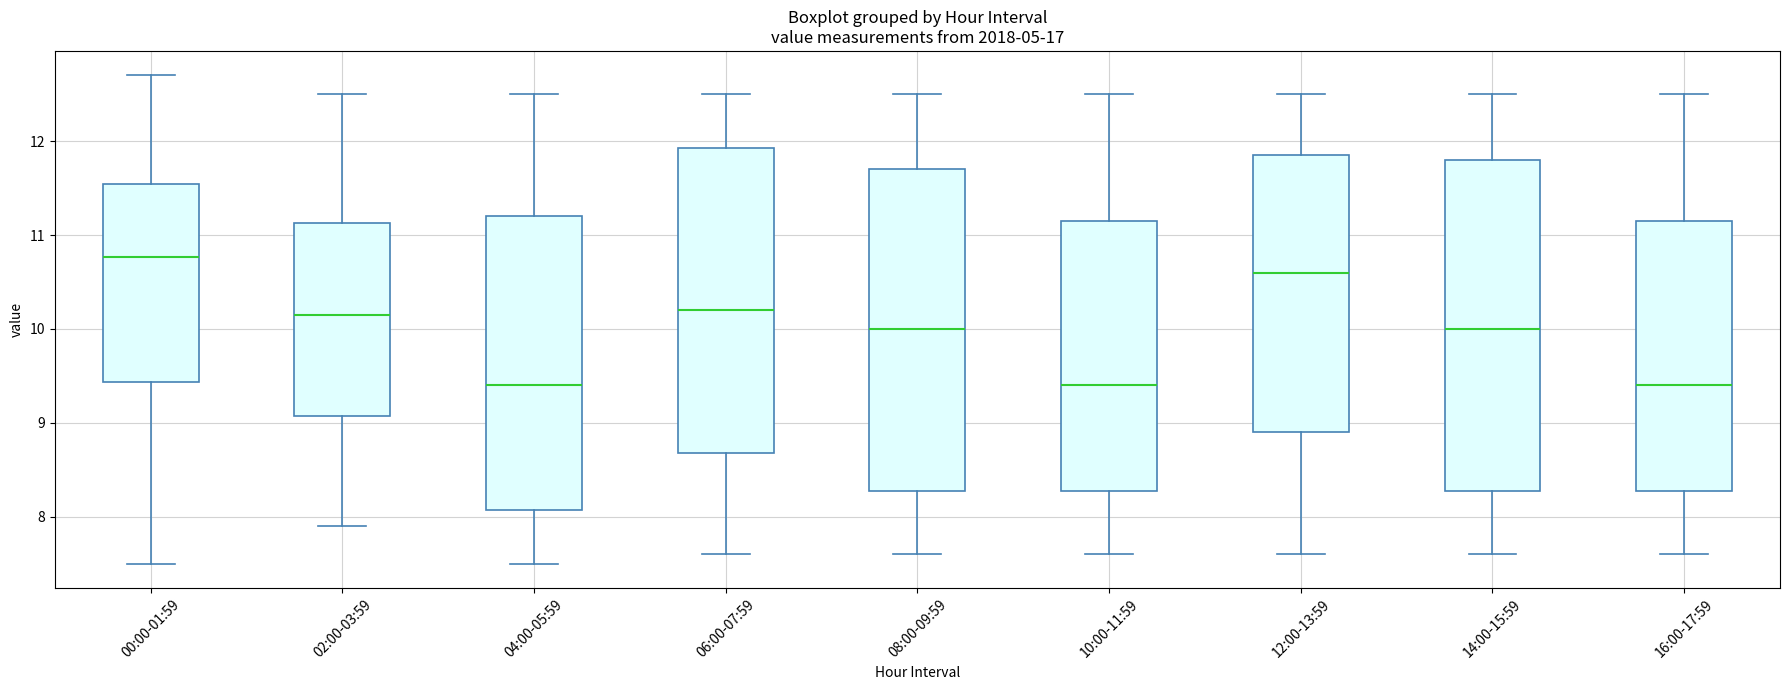

Reading left to right, read every box against the y-axis: the position of its median line, the range the box covers, and the ends of its whiskers. The values are not printed on the chart, so give them approximately, as read against the axis.

00:00-01:59: median 10.8, box 9.4 to 11.5, whiskers 7.5 to 12.7
02:00-03:59: median 10.2, box 9.1 to 11.1, whiskers 7.9 to 12.5
04:00-05:59: median 9.4, box 8.1 to 11.2, whiskers 7.5 to 12.5
06:00-07:59: median 10.2, box 8.7 to 11.9, whiskers 7.6 to 12.5
08:00-09:59: median 10.0, box 8.3 to 11.7, whiskers 7.6 to 12.5
10:00-11:59: median 9.4, box 8.3 to 11.2, whiskers 7.6 to 12.5
12:00-13:59: median 10.6, box 8.9 to 11.9, whiskers 7.6 to 12.5
14:00-15:59: median 10.0, box 8.3 to 11.8, whiskers 7.6 to 12.5
16:00-17:59: median 9.4, box 8.3 to 11.2, whiskers 7.6 to 12.5